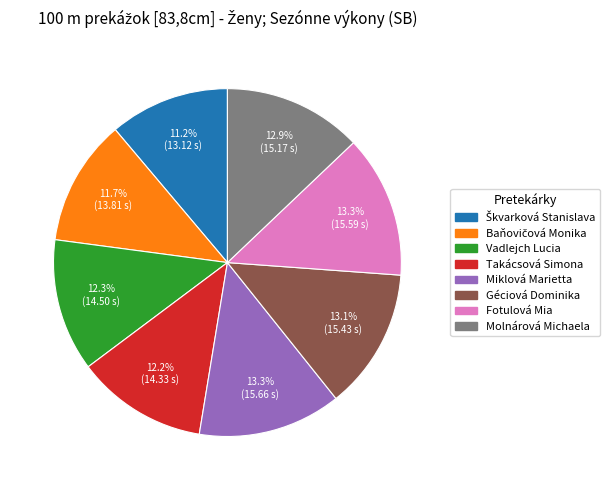

Does Vadlejch Lucia represent more than half of the total?

No